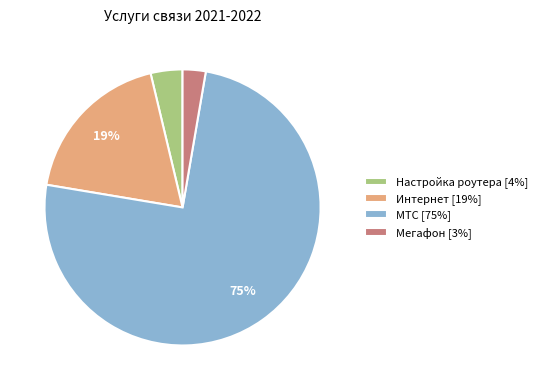

Between Мегафон [3%] and Настройка роутера [4%], which is larger?

Настройка роутера [4%]